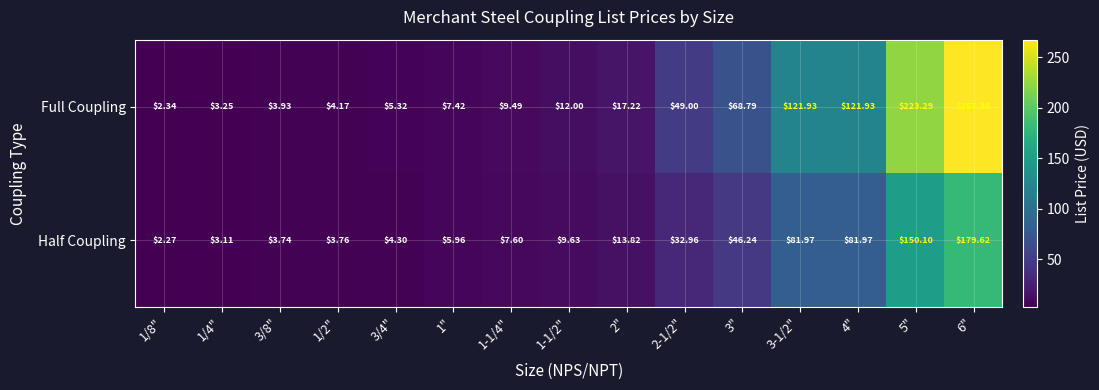

Is the value of Full Coupling at 1-1/2" greater than the value of Half Coupling at 1/2"?

Yes